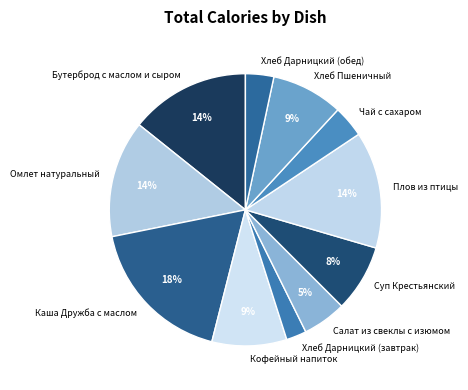

Is it true that Хлеб Дарницкий (завтрак) is 2% of the pie?

True